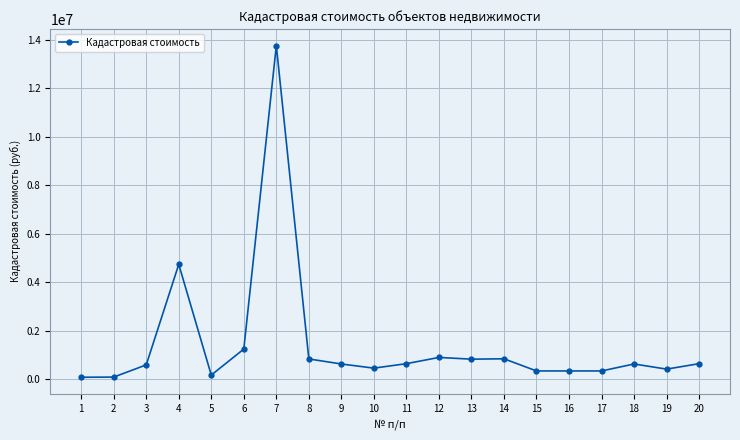

What is the change in value from 1 to 13?

+746486.6